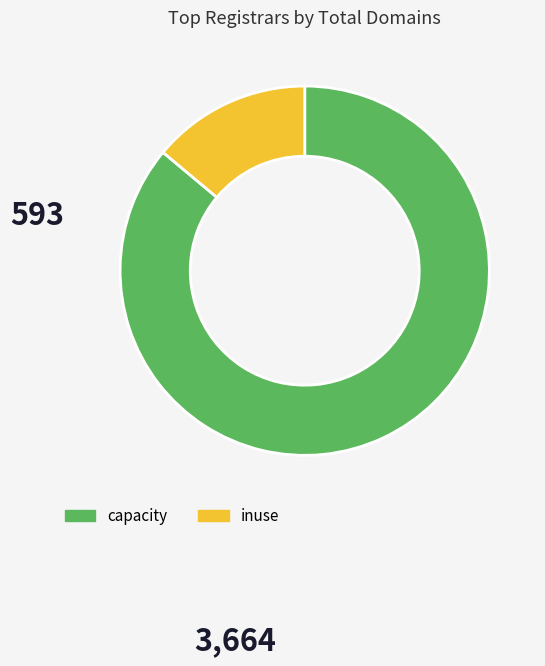

Combined, do capacity and inuse account for over 50%?

Yes